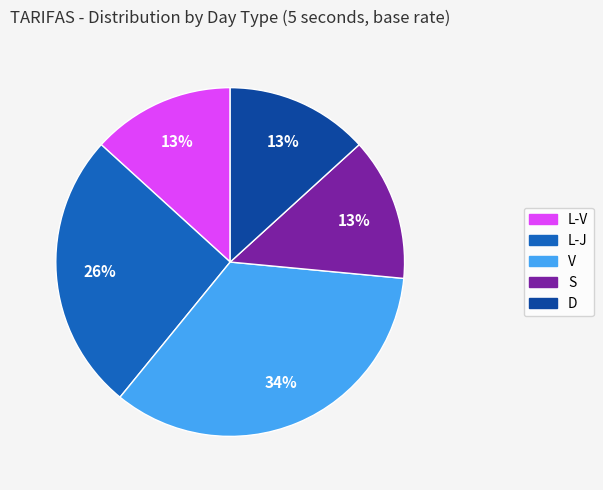

To the nearest percent, what is the difference between the L-J and L-V slice percentages?

13%